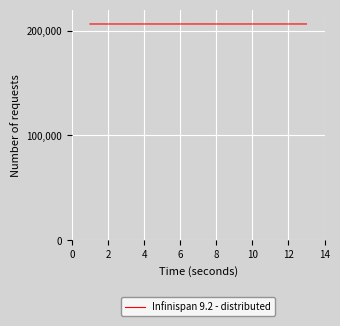

What is the minimum value shown in the chart?

206301